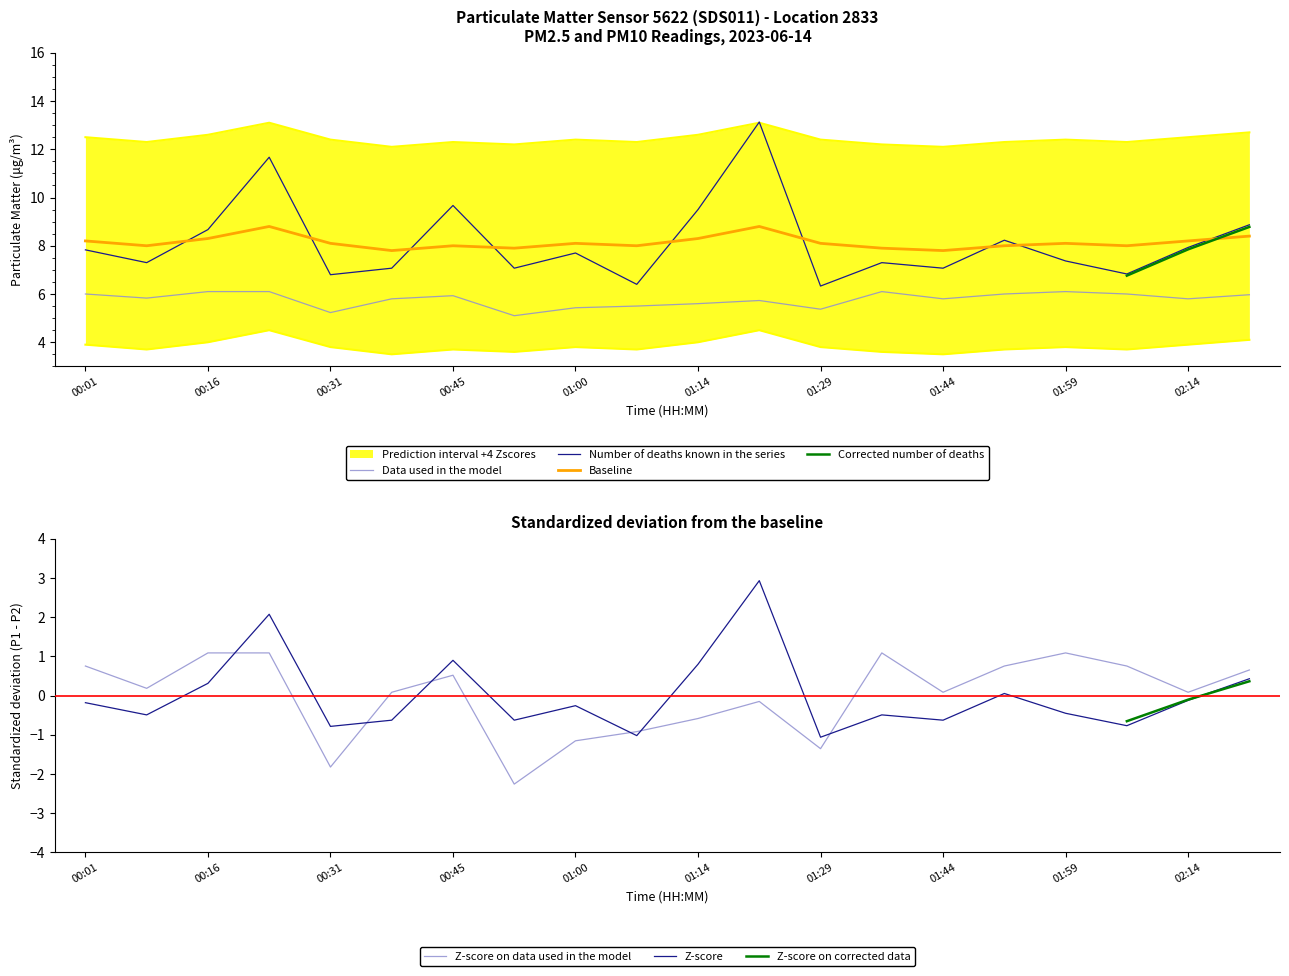

At which label is P1 closest to 0?

01:51